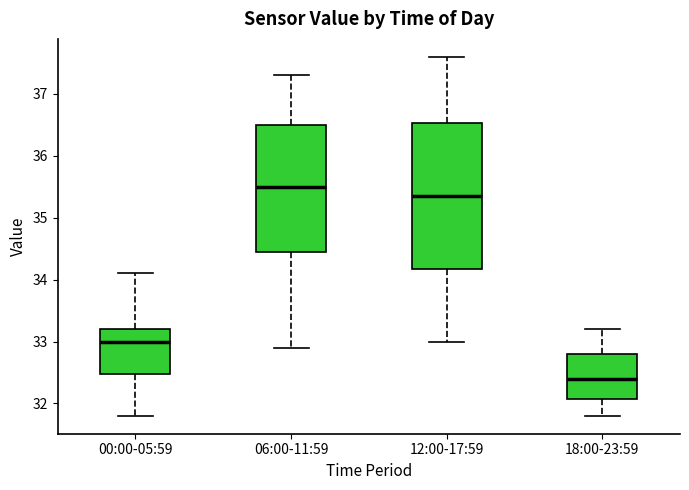

Which box's median line is the lowest?

18:00-23:59